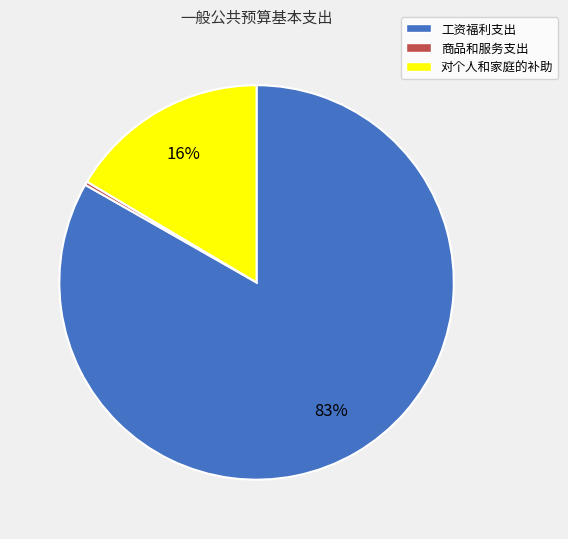

Between 工资福利支出 and 对个人和家庭的补助, which is larger?

工资福利支出